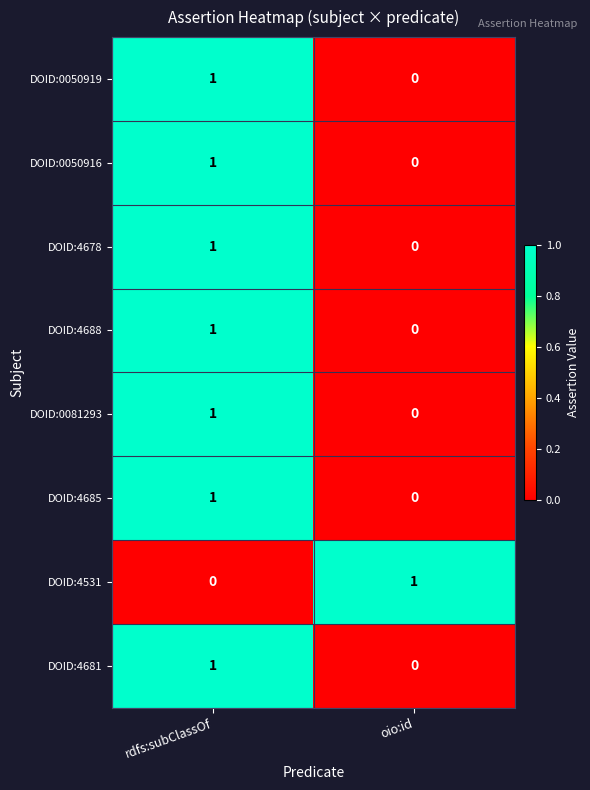

The value of DOID:4688 at oio:id is 0. True or false?

True